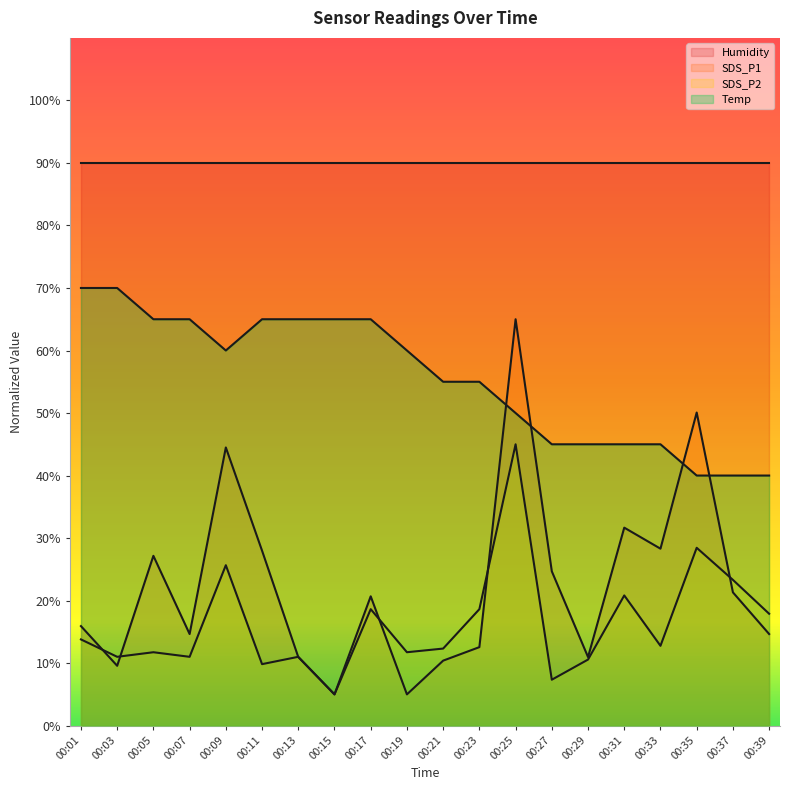

What is the difference between the highest and lowest values at 00:25?

44.9